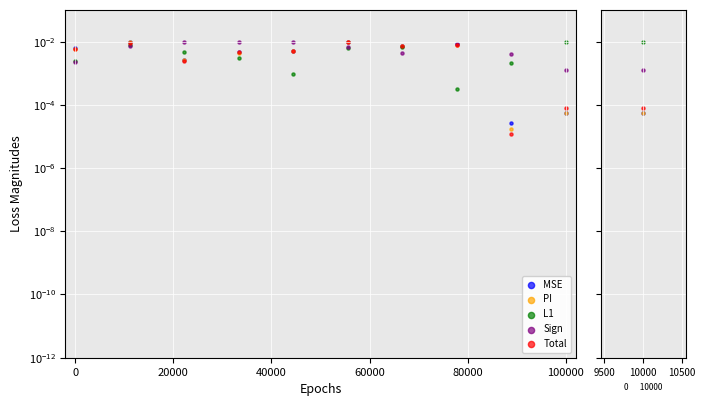

What are all the series names shown in the legend?

MSE, PI, L1, Sign, Total